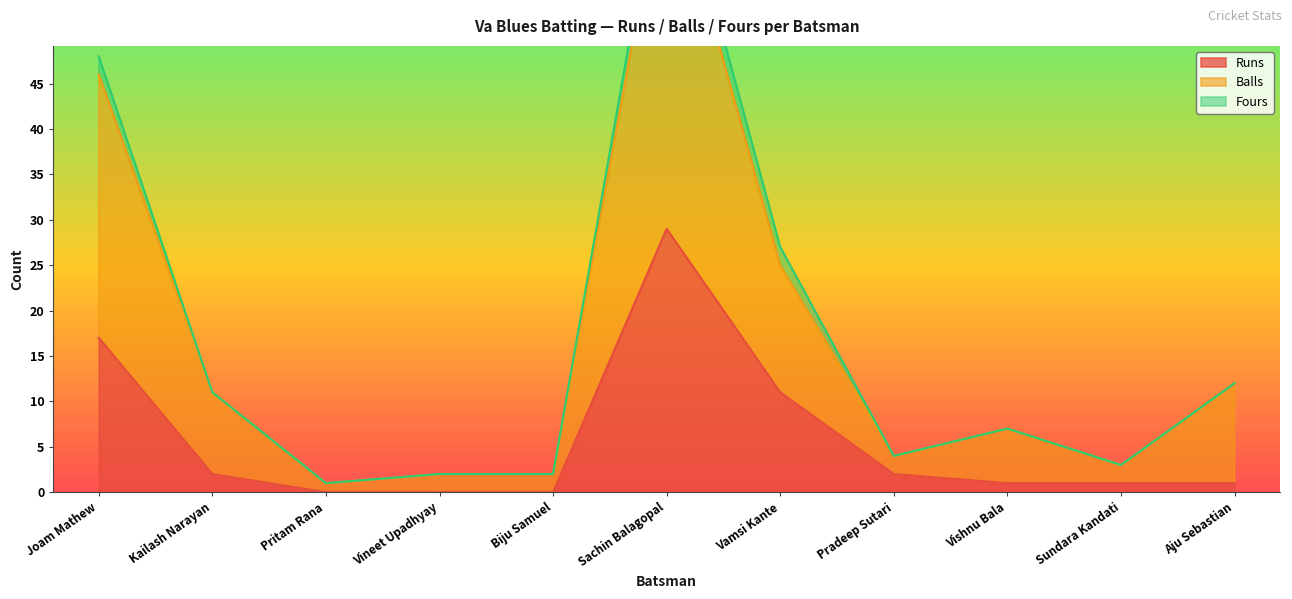

What is the highest value of the Runs series?

29